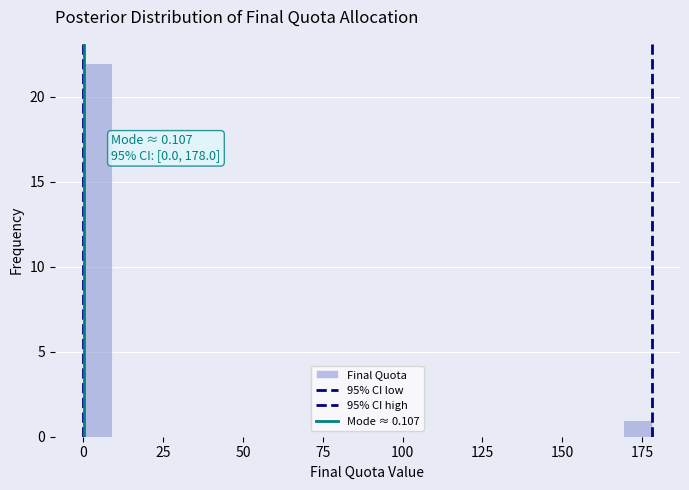

Read against the x-axis, roughly where is the centre of the tallest bar?

5